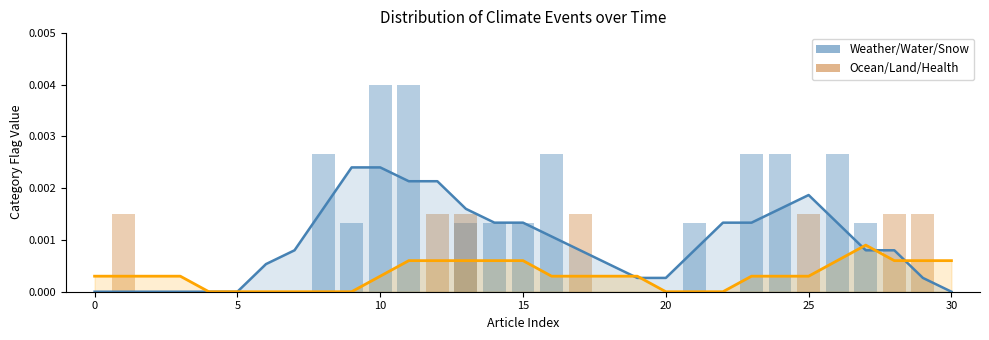

Is the value of Weather/Water/Snow at 30 greater than the value of Ocean/Land/Health at 15?

No